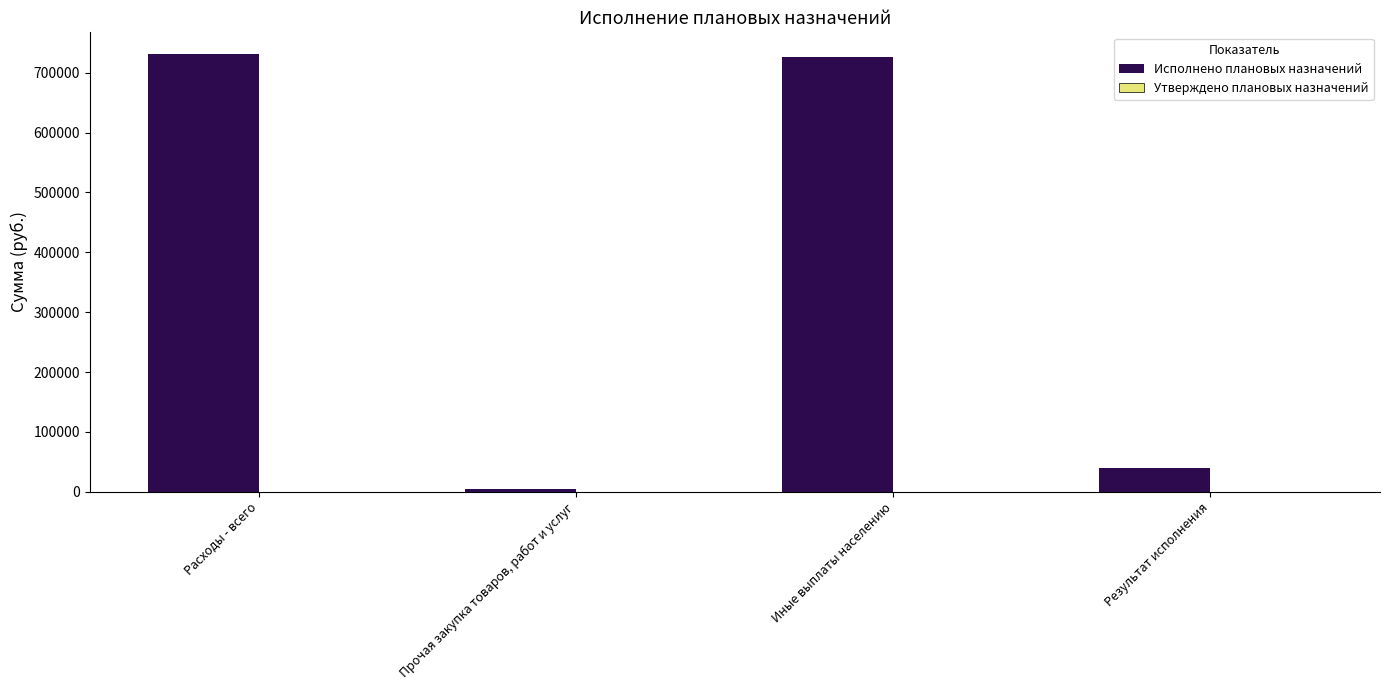

Between Прочая закупка товаров, работ и услуг and Результат исполнения, which is larger?

Результат исполнения